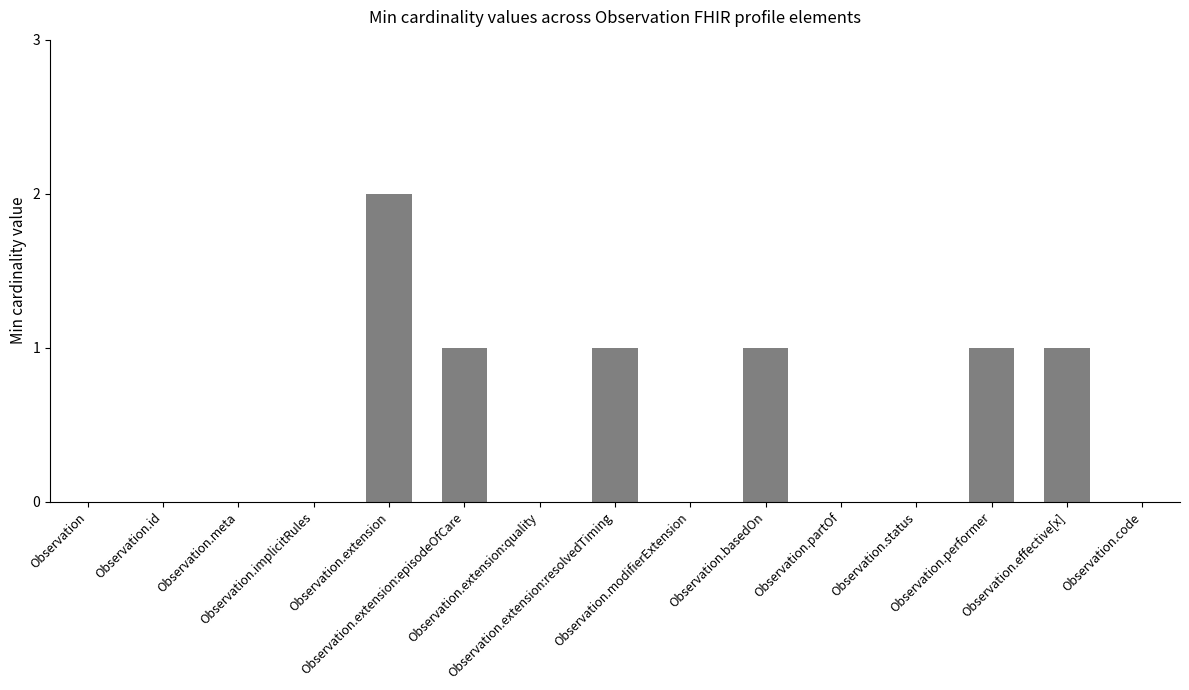

What is the sum of all values?

7